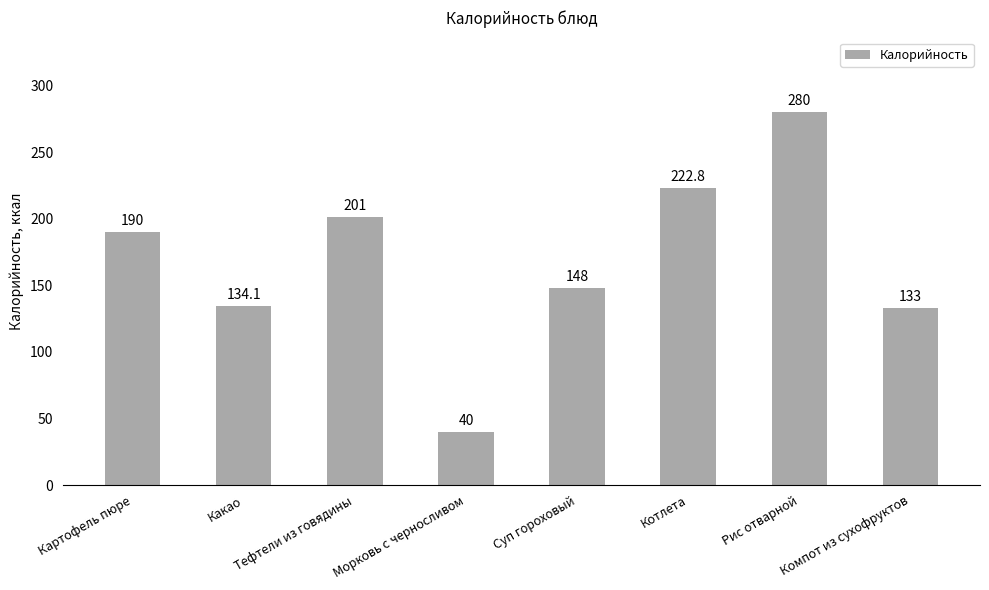

What is the greatest value displayed?

280.0